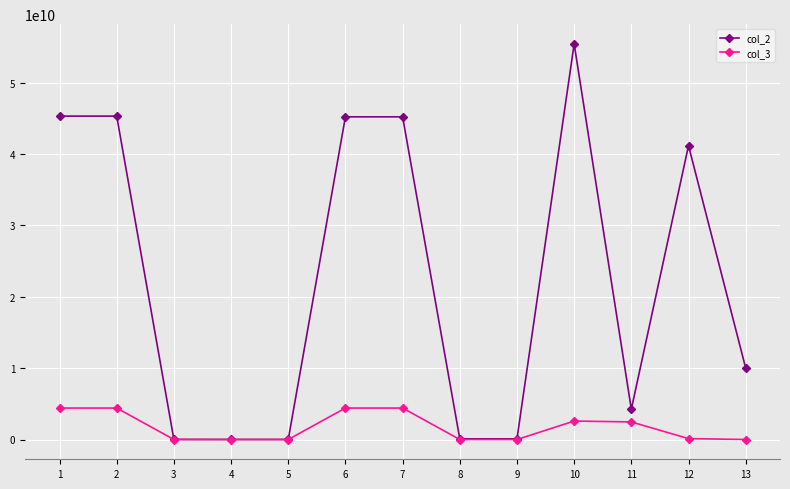

How many lines are shown in the chart?

2